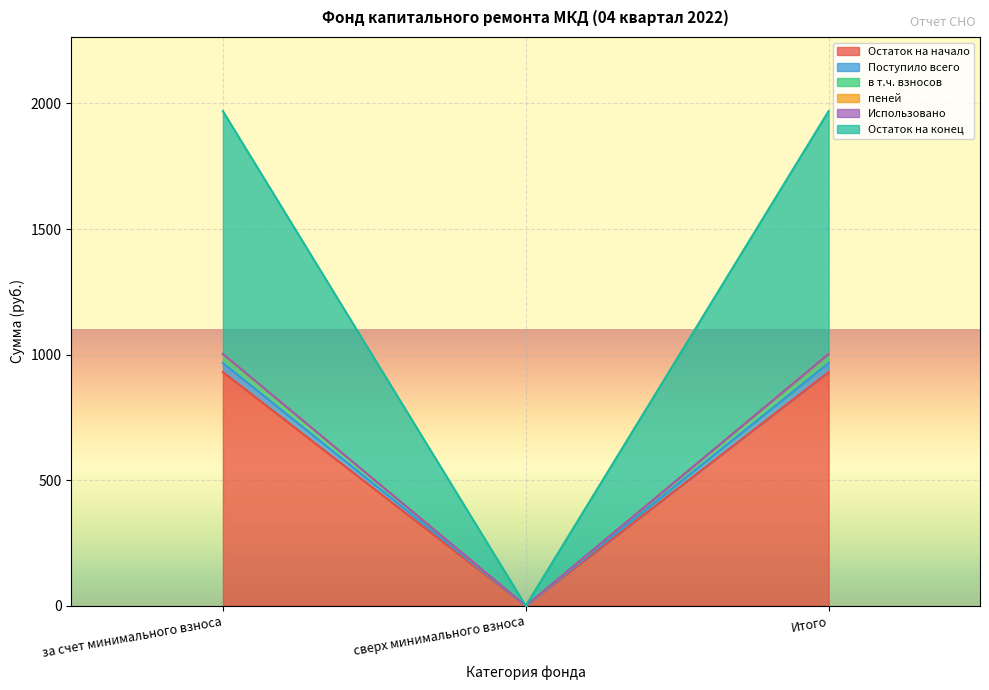

What position from the left is Итого?

3